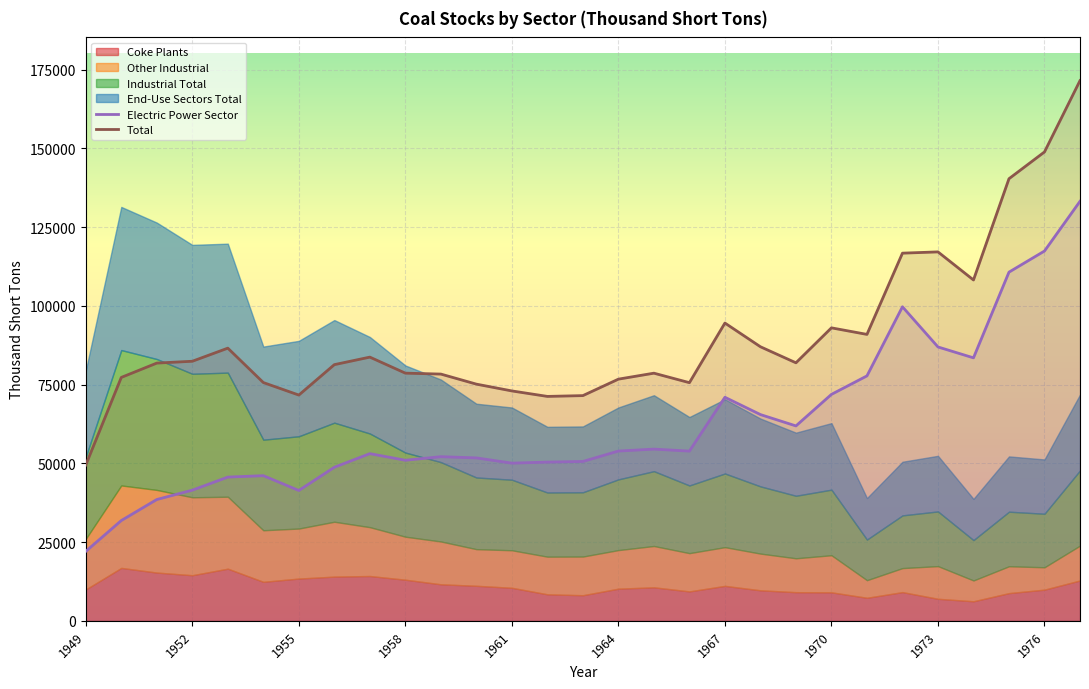

True or false: Electric Power Sector and Total cross at least once.

False